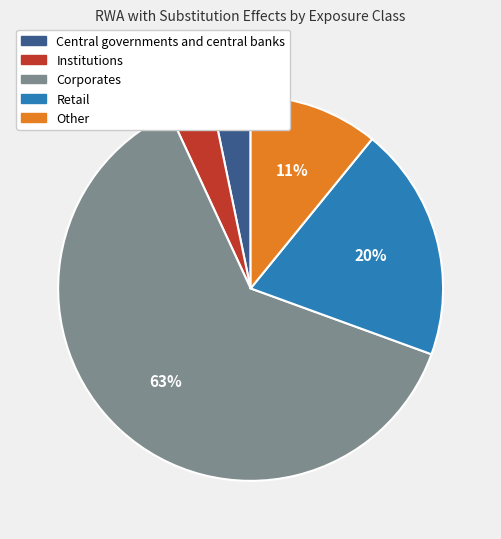

Between Central governments and central banks and Corporates, which is larger?

Corporates